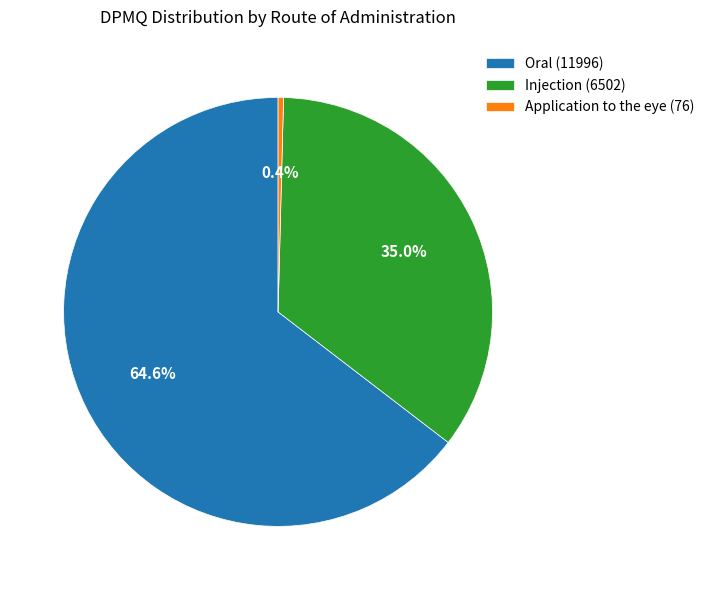

Between Application to the eye (76) and Injection (6502), which is larger?

Injection (6502)